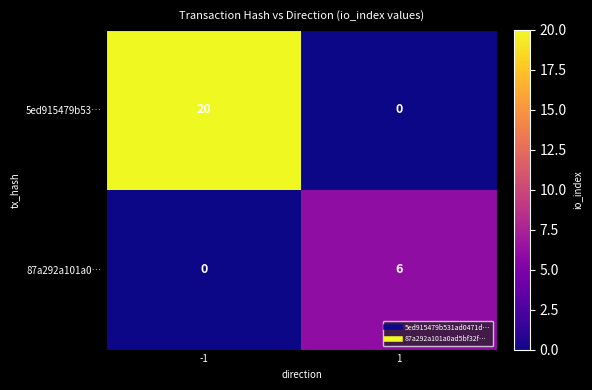

Which series has the widest spread of values?

5ed915479b53…